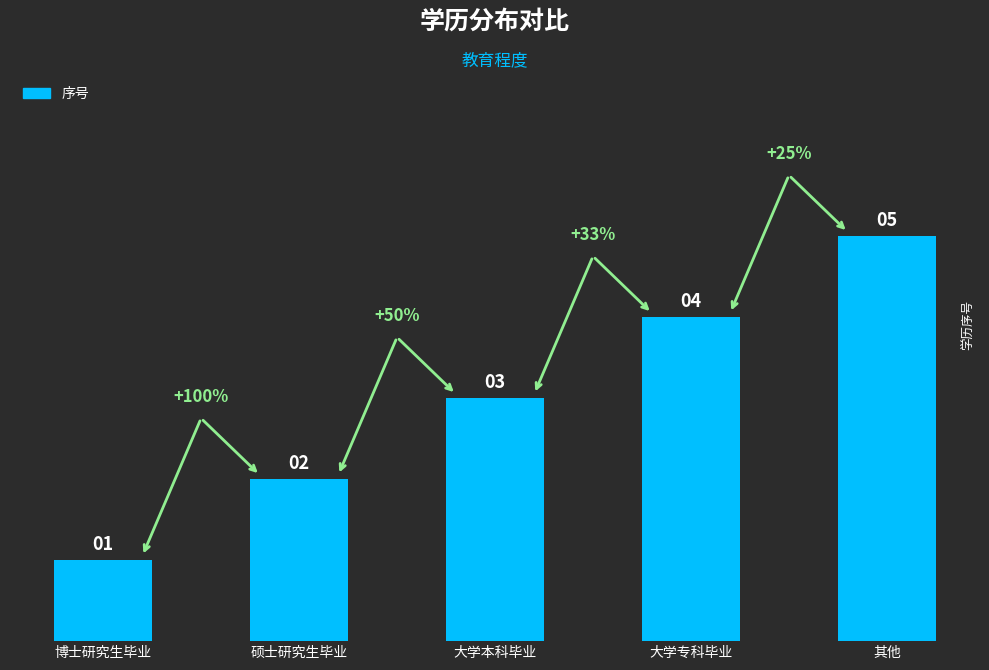

What is the value of the 2nd bar from the left?

2